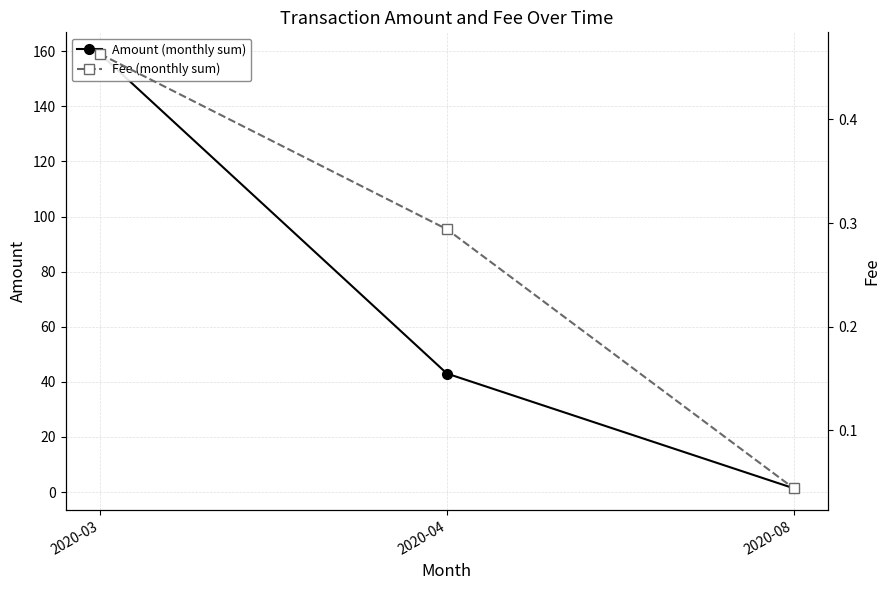

Reading left to right, what are all the values shown in this chart?

Amount (monthly sum): 2020-03=159.0	2020-04=43.0	2020-08=1.4
Fee (monthly sum): 2020-03=0.5	2020-04=0.3	2020-08=0.0